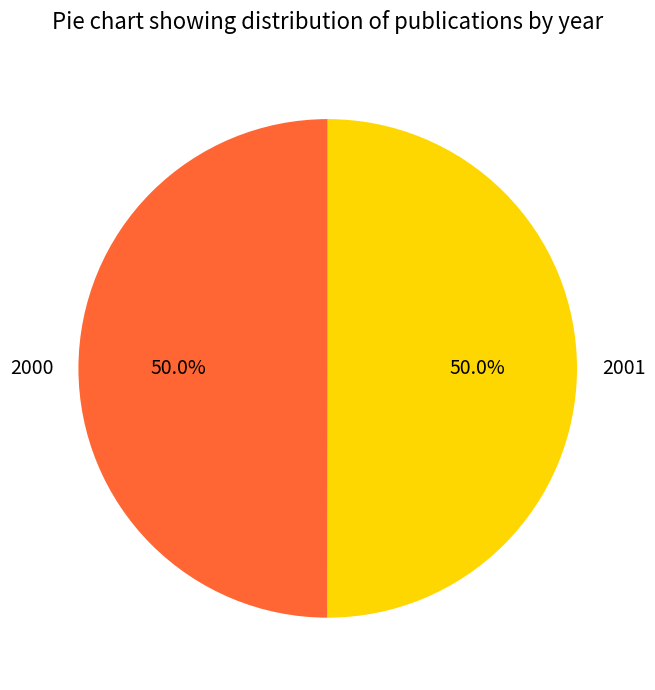

How many slices are in this pie chart?

2